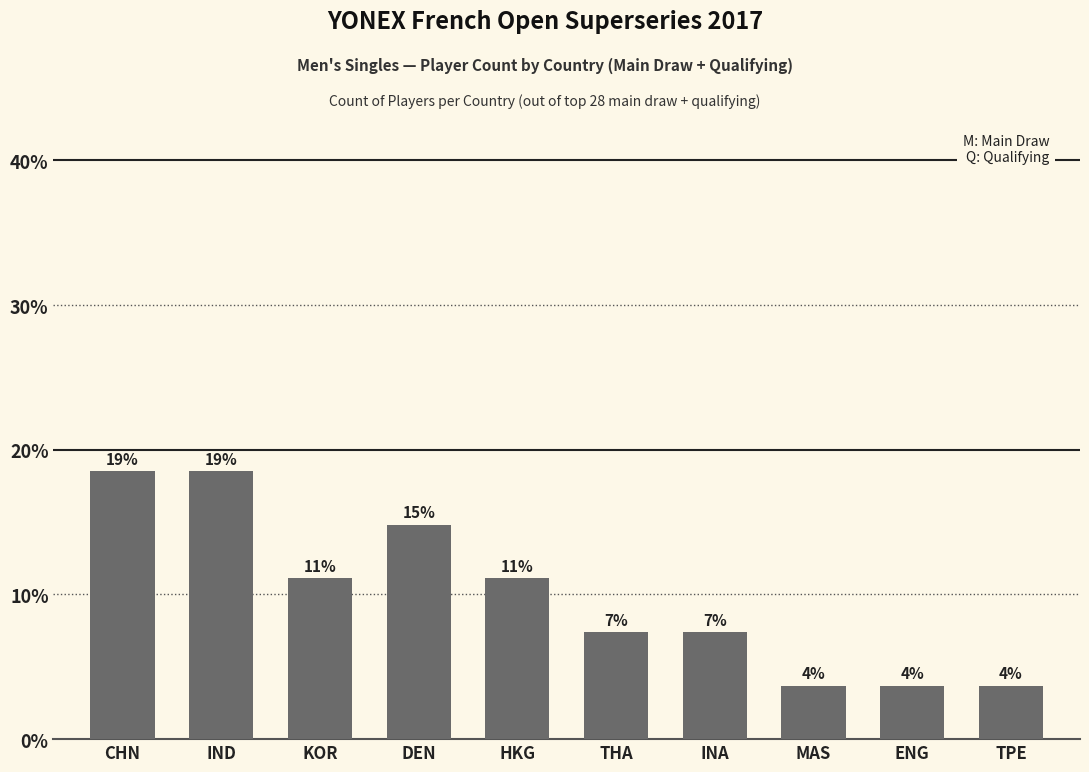

What is the maximum value shown in the chart?

18.5